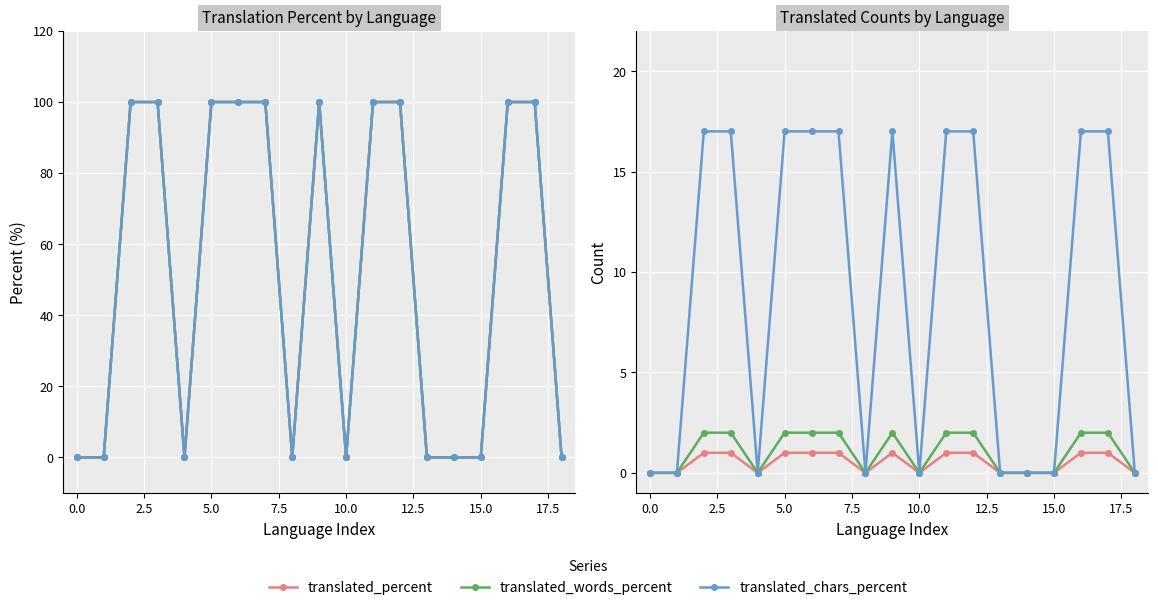

Which series has the widest spread of values?

translated_percent